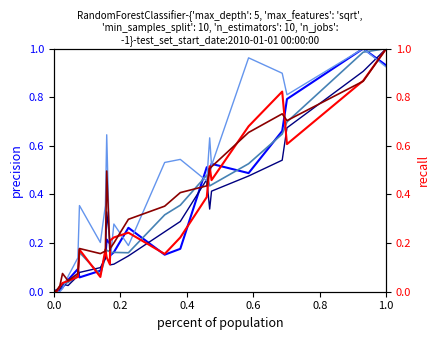

True or false: demf65pl has more than 2 interior local peaks.

True